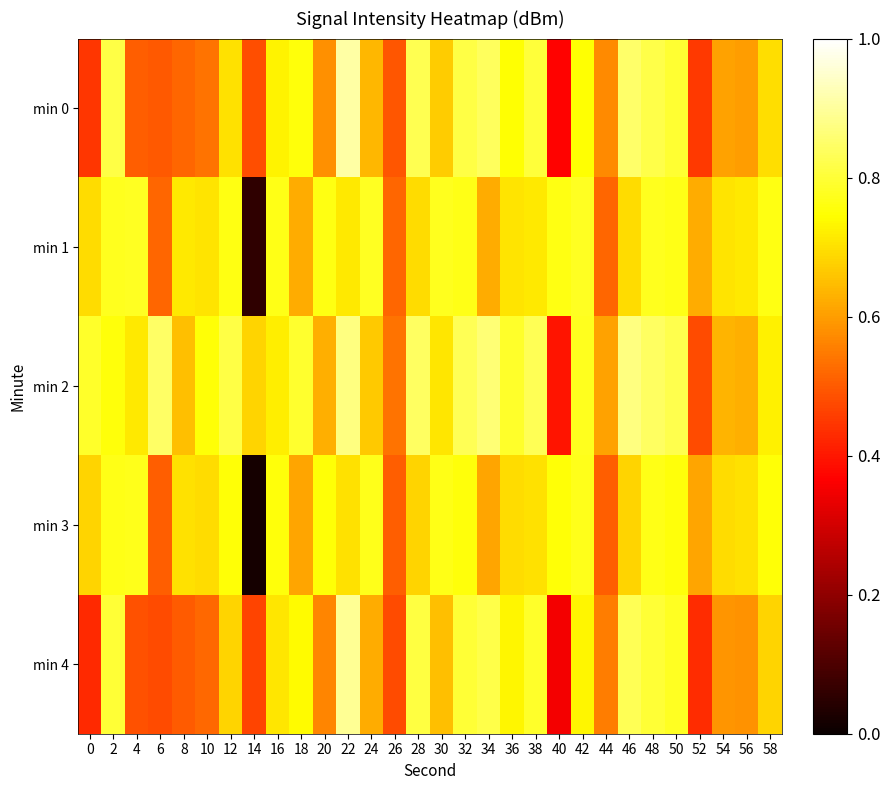

What is the total value across all series at 20?

3.3